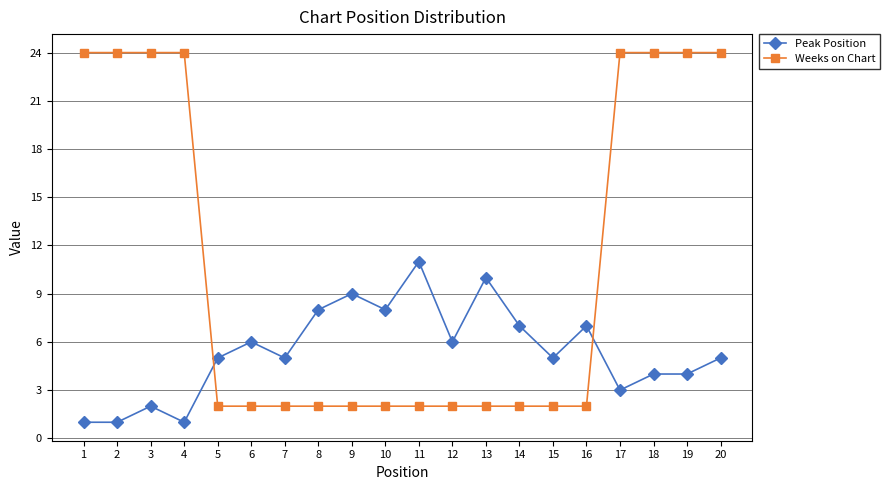

What are all the series names shown in the legend?

Peak Position, Weeks on Chart